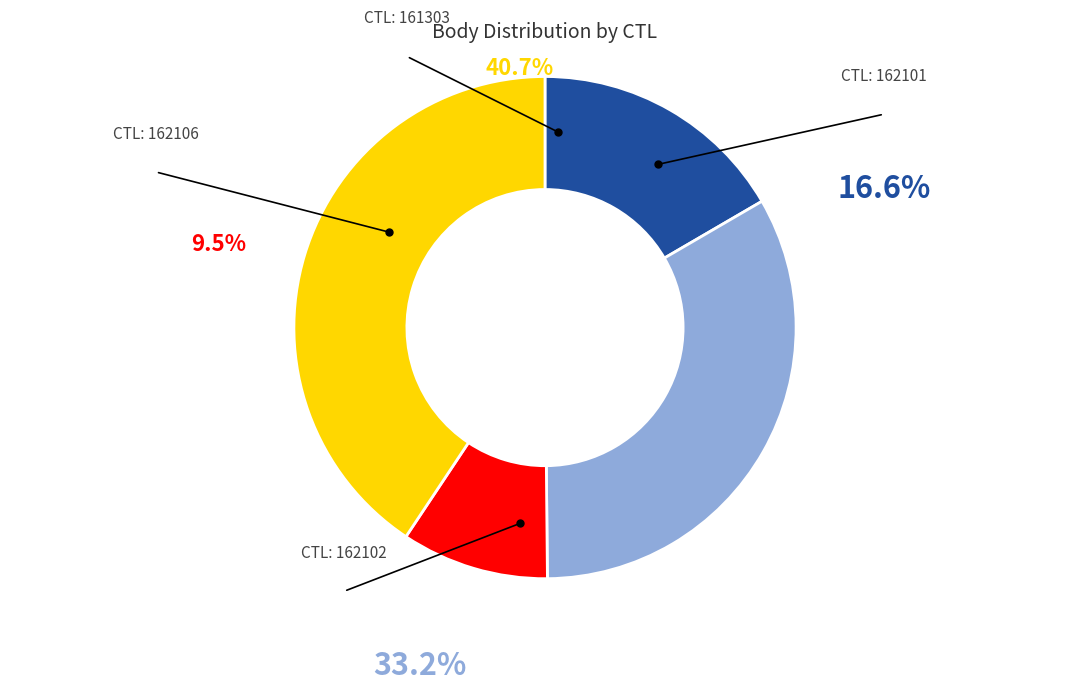

Does any single category account for the majority?

No